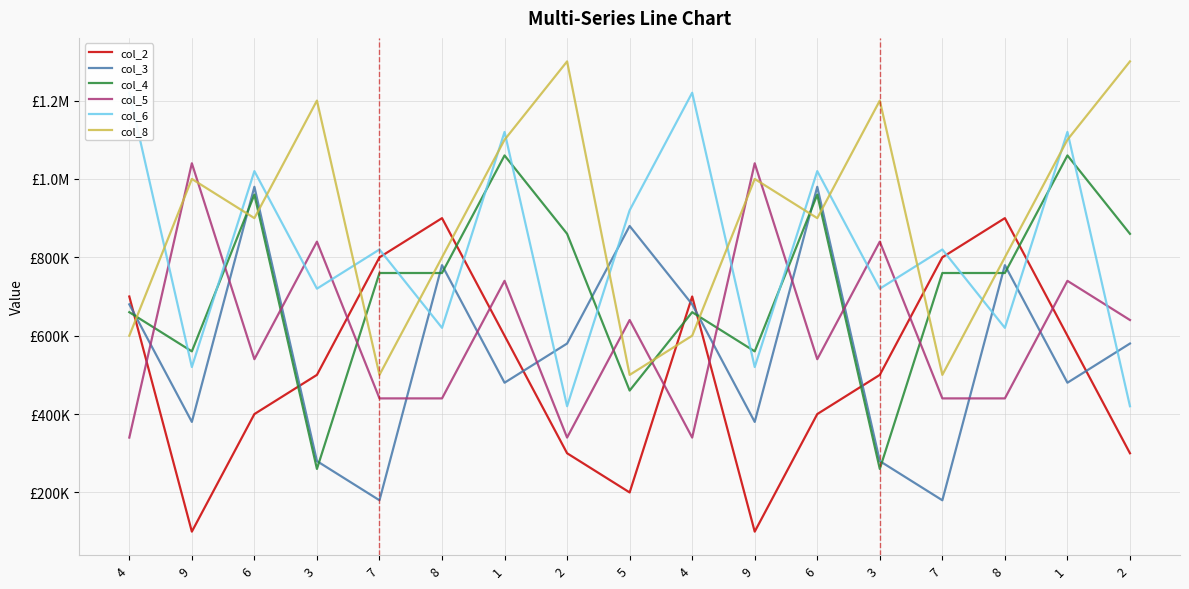

What is the highest value of the col_6 series?

1220000